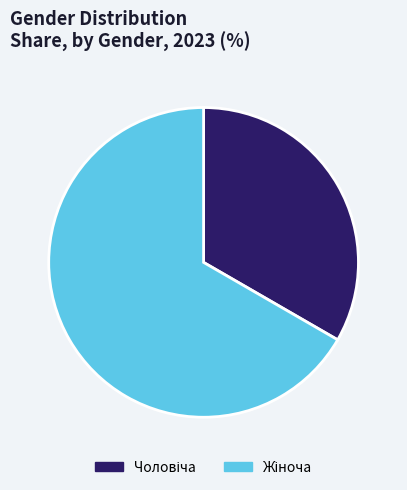

Is there any slice that represents more than half of the pie?

Yes